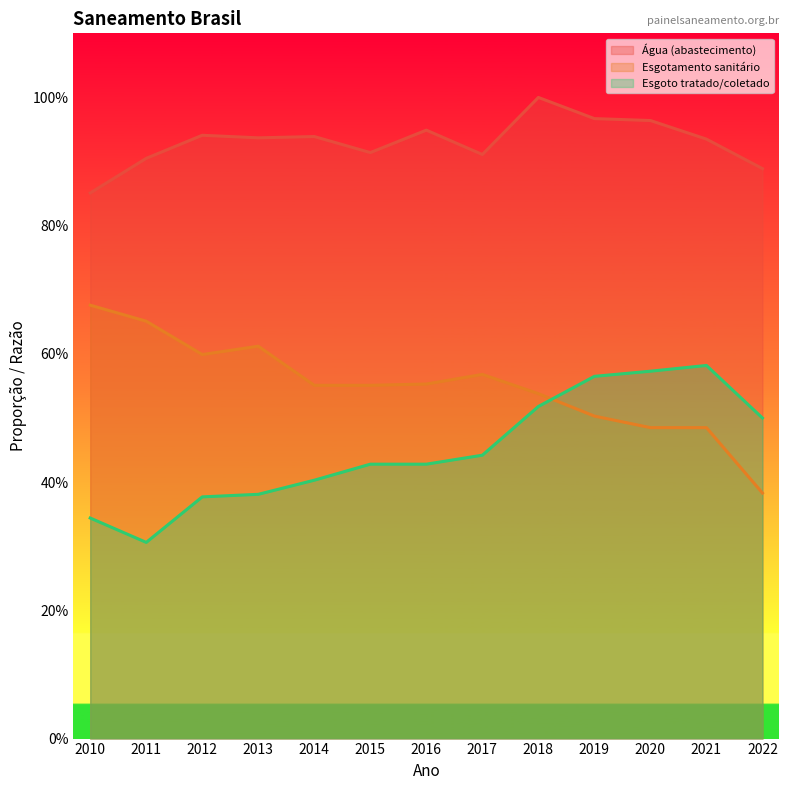

How many lines are shown in the chart?

3